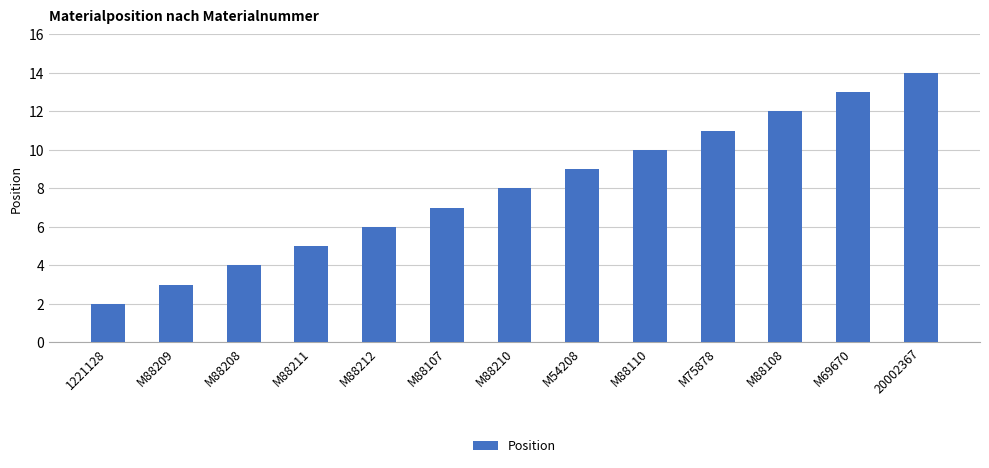

List the labels in order of value, largest first.

20002367, M69670, M88108, M75878, M88110, M54208, M88210, M88107, M88212, M88211, M88208, M88209, 1221128